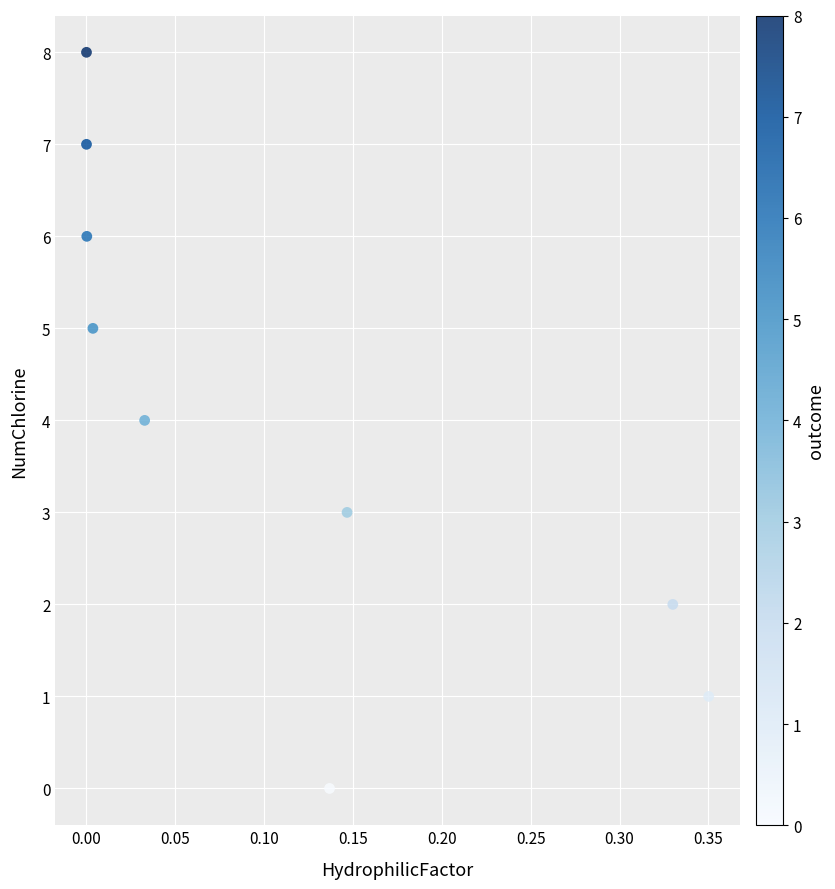

What is the average Y value?

4